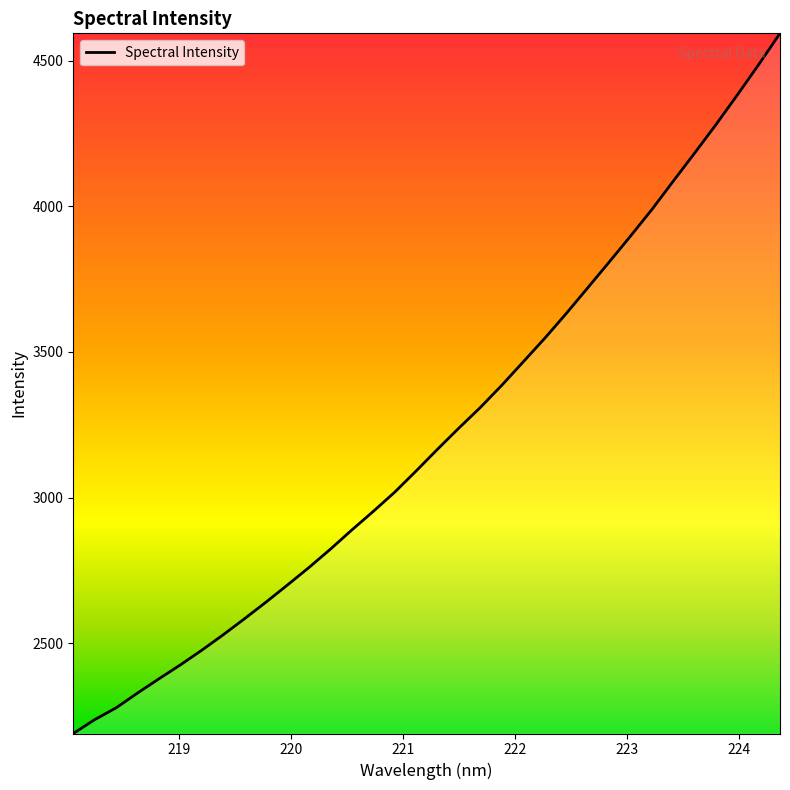

How many values are below 3165?

17